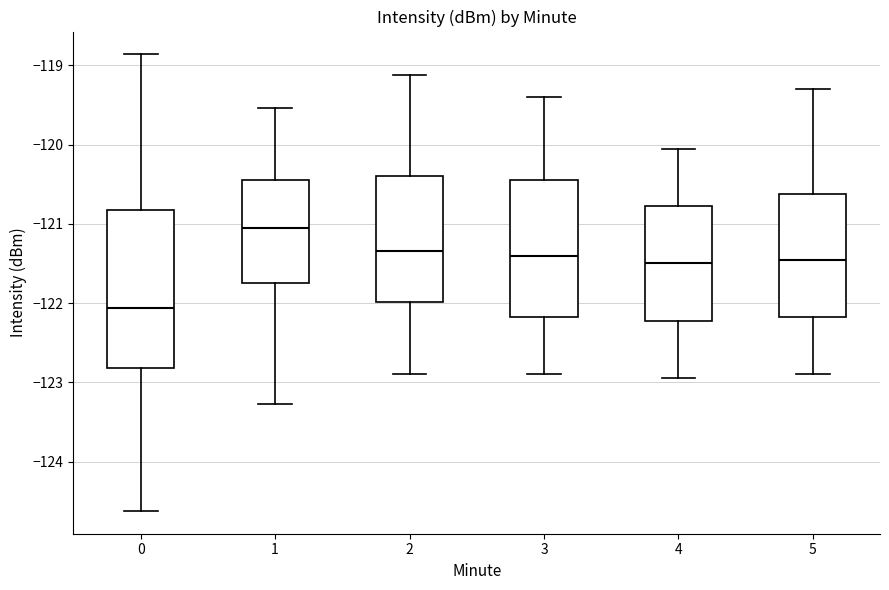

Which box is the tallest, from its lower edge to its upper edge?

0